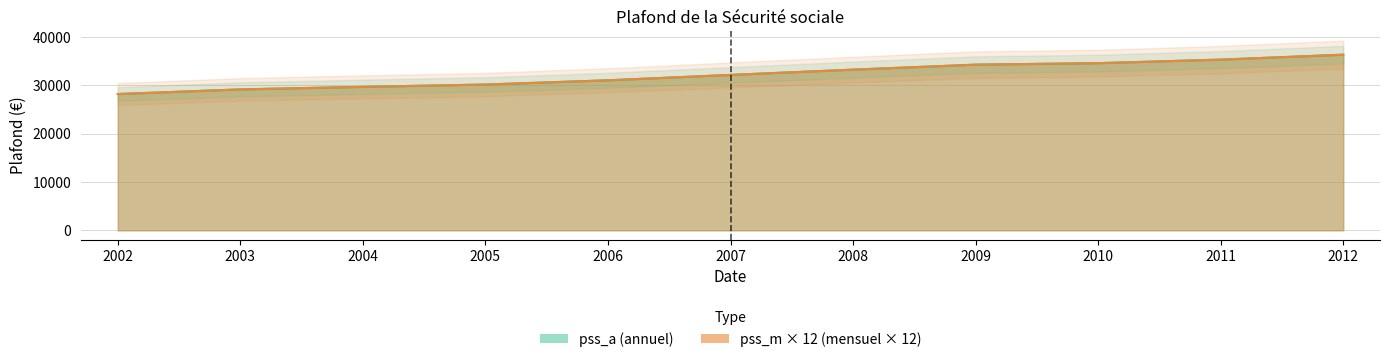

Rank the categories by pss_m value from highest to lowest.

2012, 2011, 2010, 2009, 2008, 2007, 2006, 2005, 2004, 2003, 2002